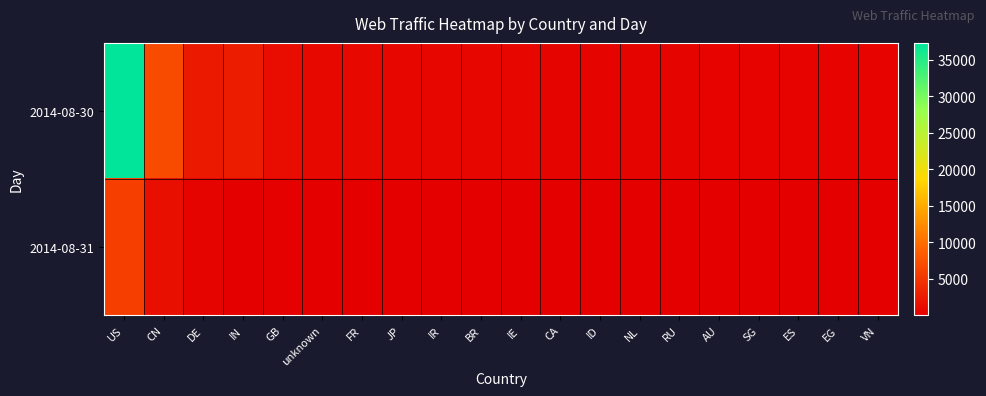

What is the greatest value displayed?

37273